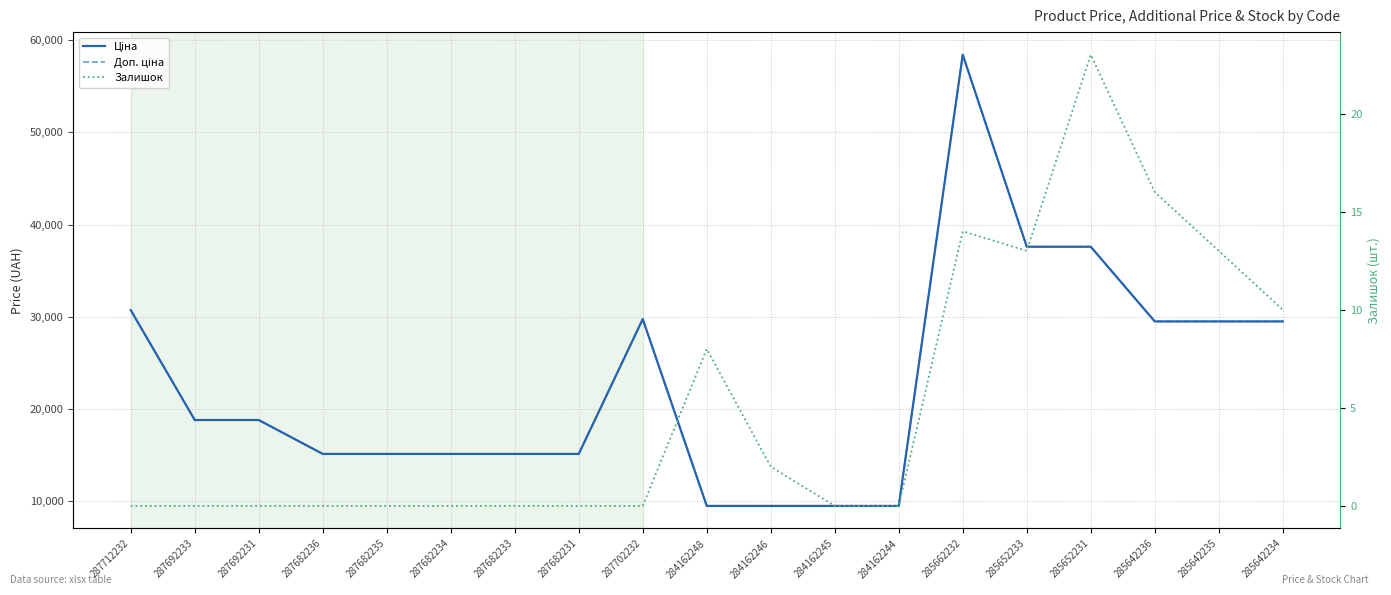

True or false: Доп. ціна and Залишок cross at least once.

False